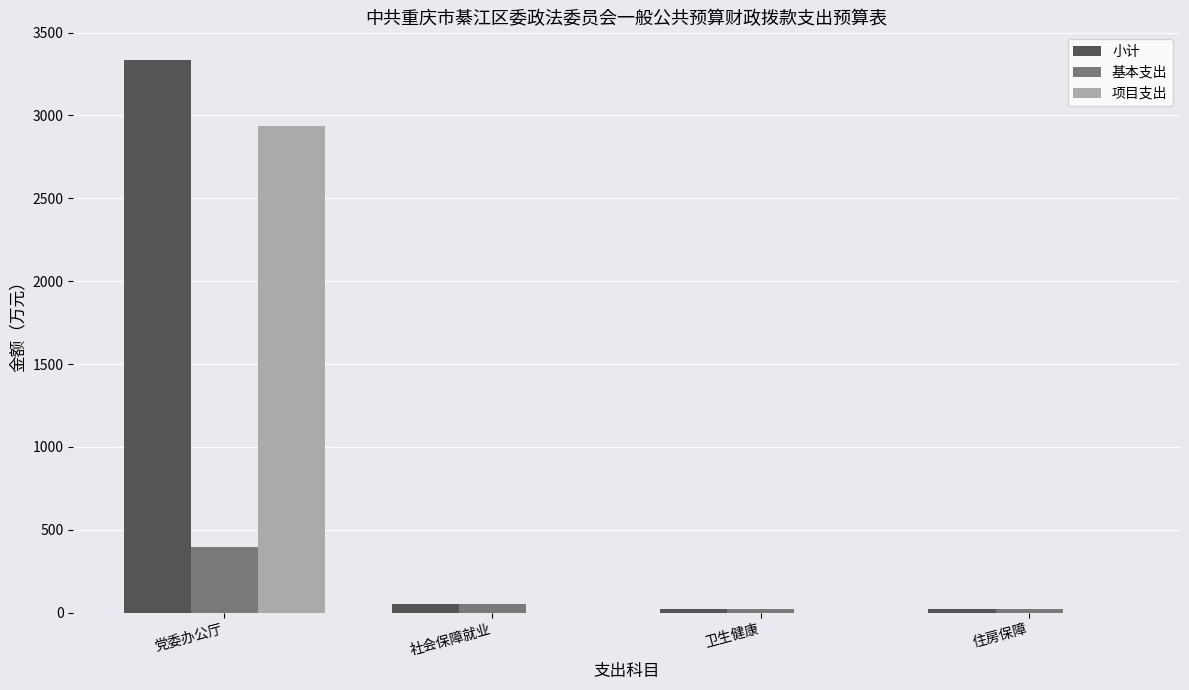

The 基本支出 series shows 397.3 at 党委办公厅. True or false?

True